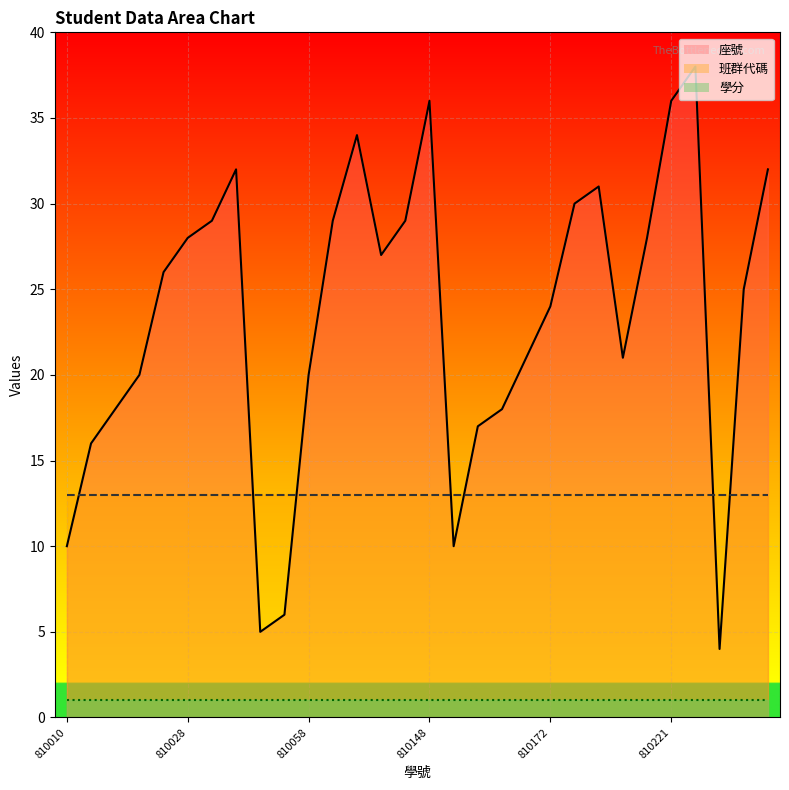

Where is 學分_line nearest to the value 1?

810010